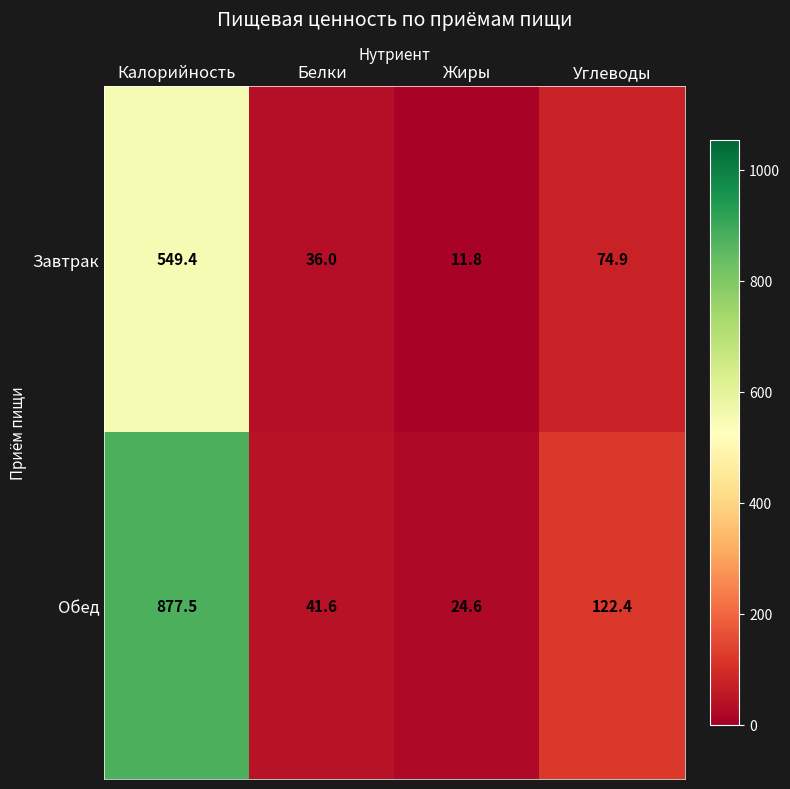

List the series in order of their peak value, lowest first.

Завтрак, Обед